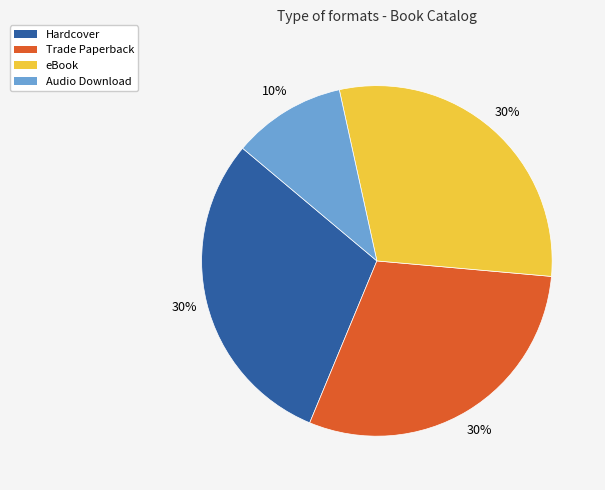

Do eBook and Audio Download together represent more than half of the pie?

No